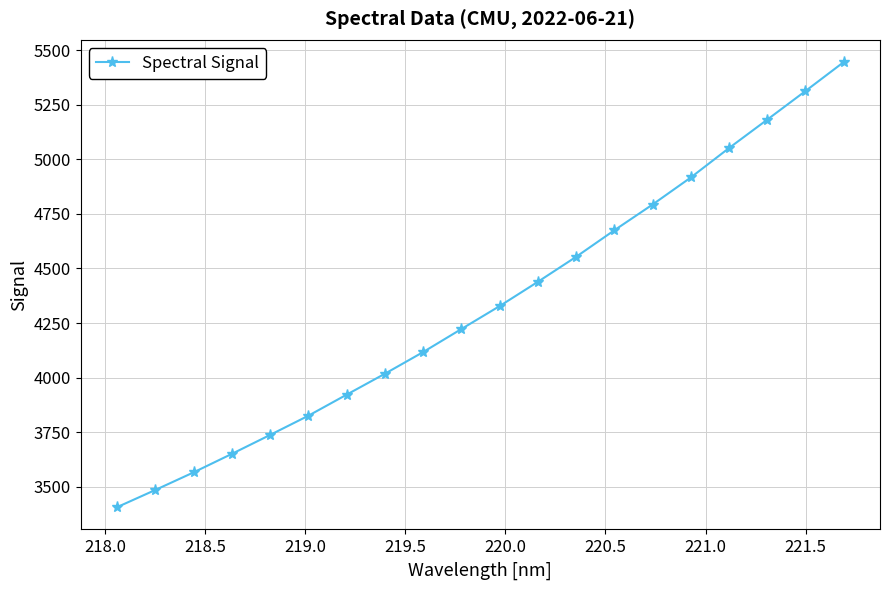

Is this an area chart (filled region under the line)?

No